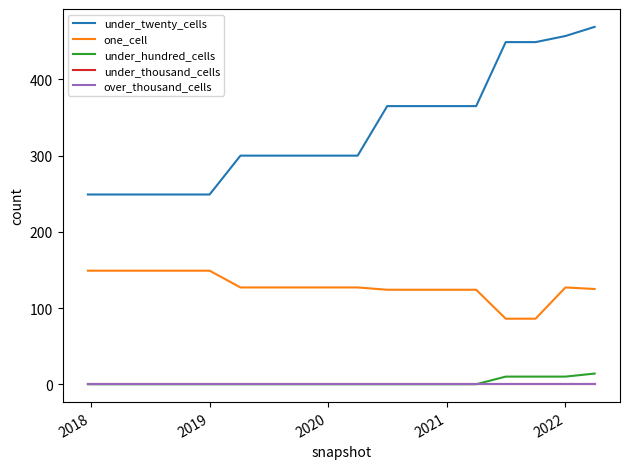

Does the chart display data point markers on the line(s)?

No